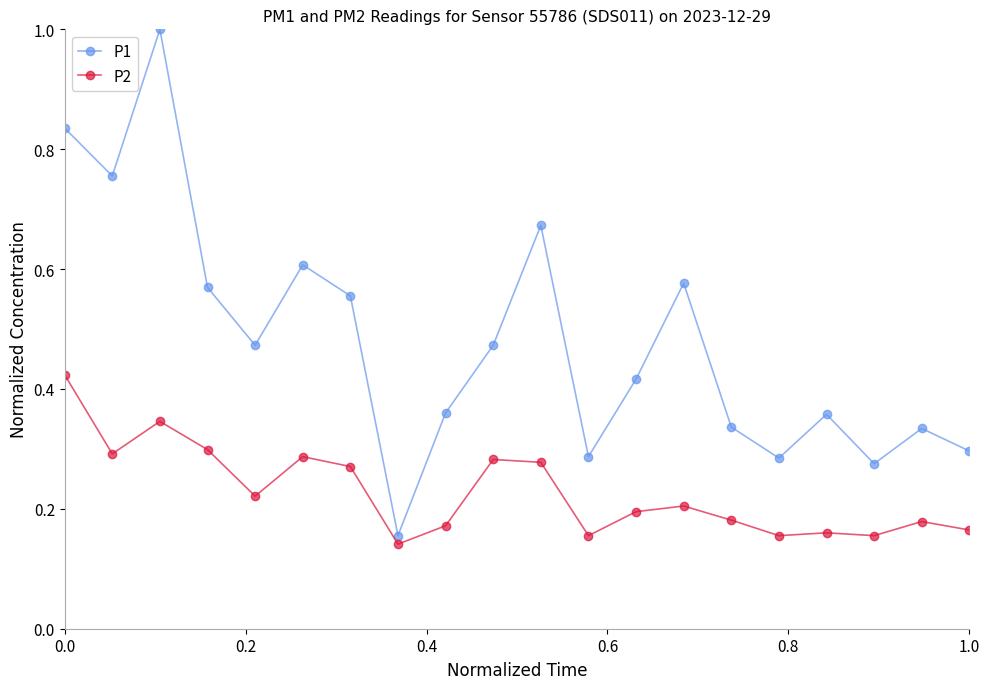

What is the greatest value displayed?

1.0